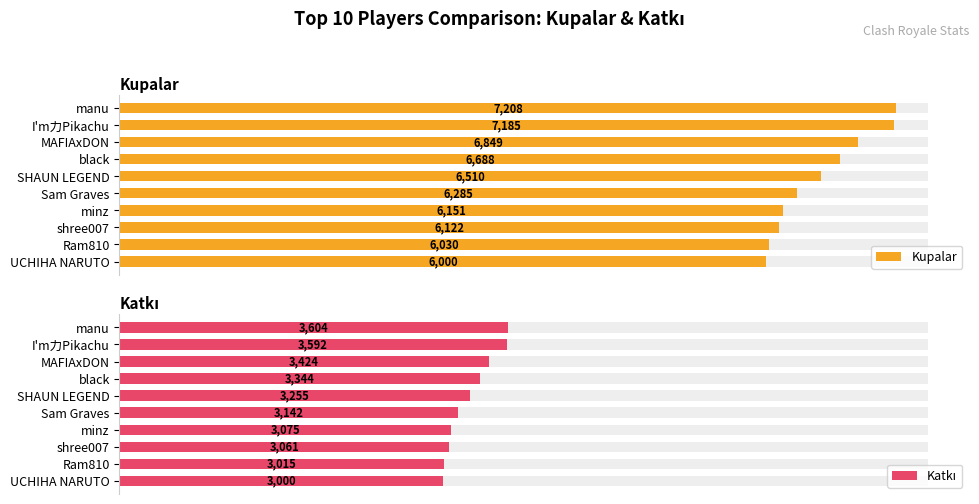

At how many categories does at least one series exceed 5173?

10